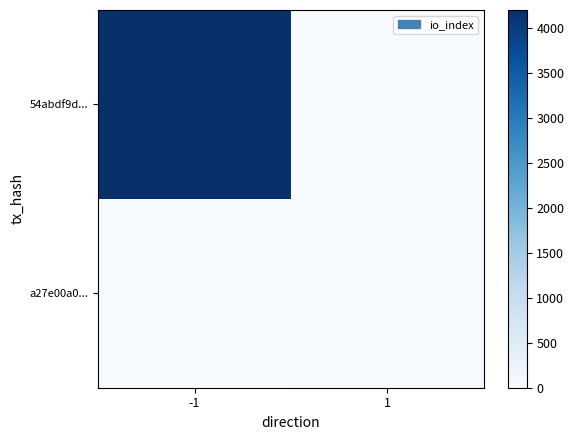

Reading left to right, list all the values displayed in this chart.

54abdf9d...: -1=4195	1=0
a27e00a0...: -1=0	1=20